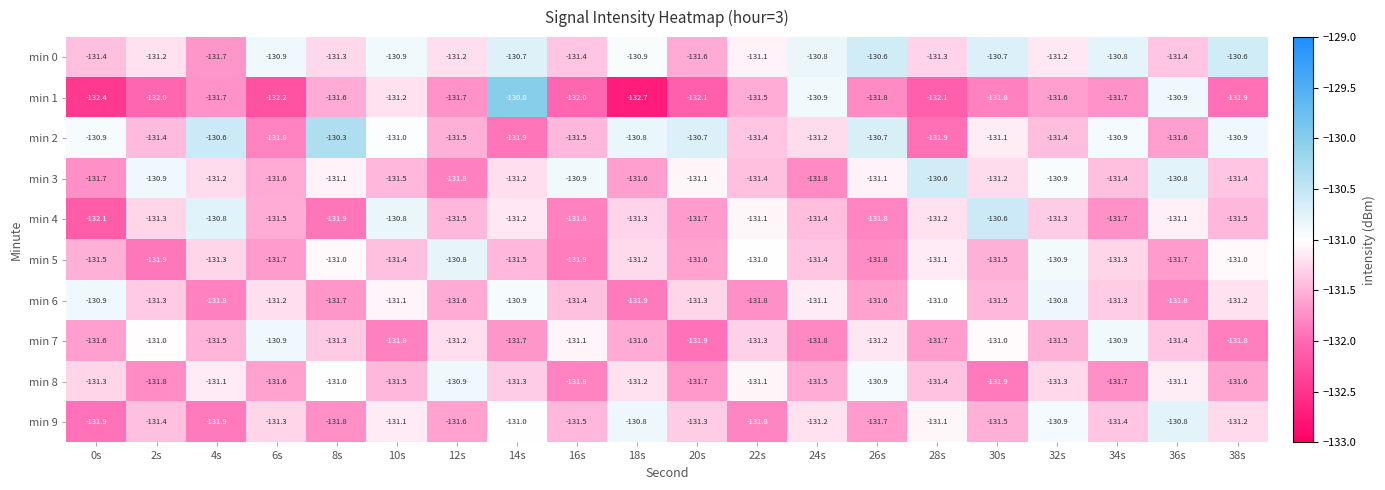

What is the spread (max minus min) of values at 16s?

1.1